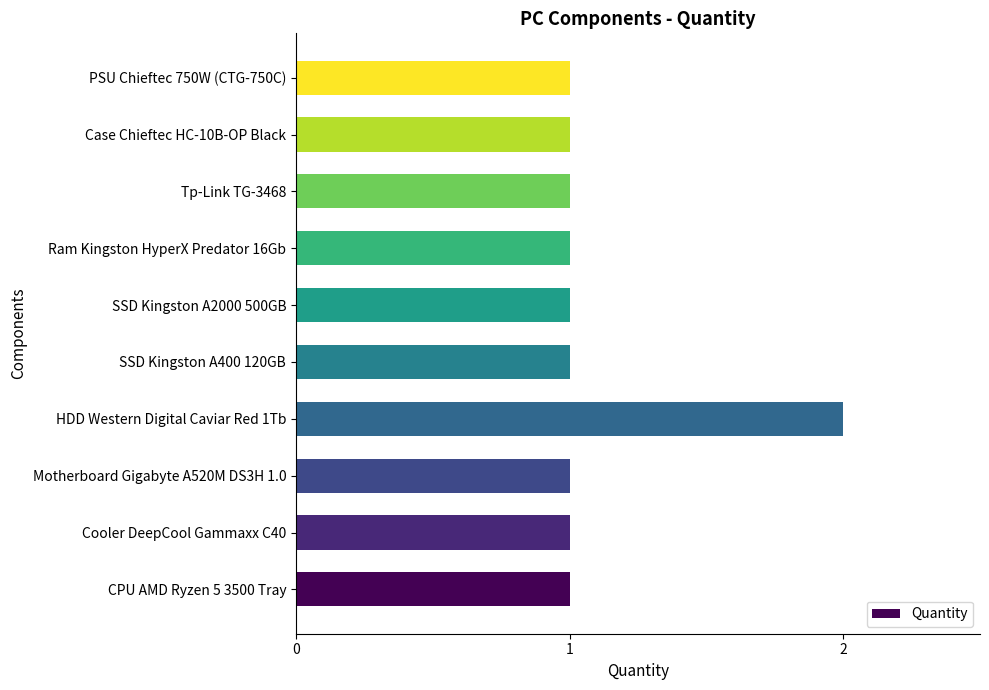

What is the sum of all values?

11